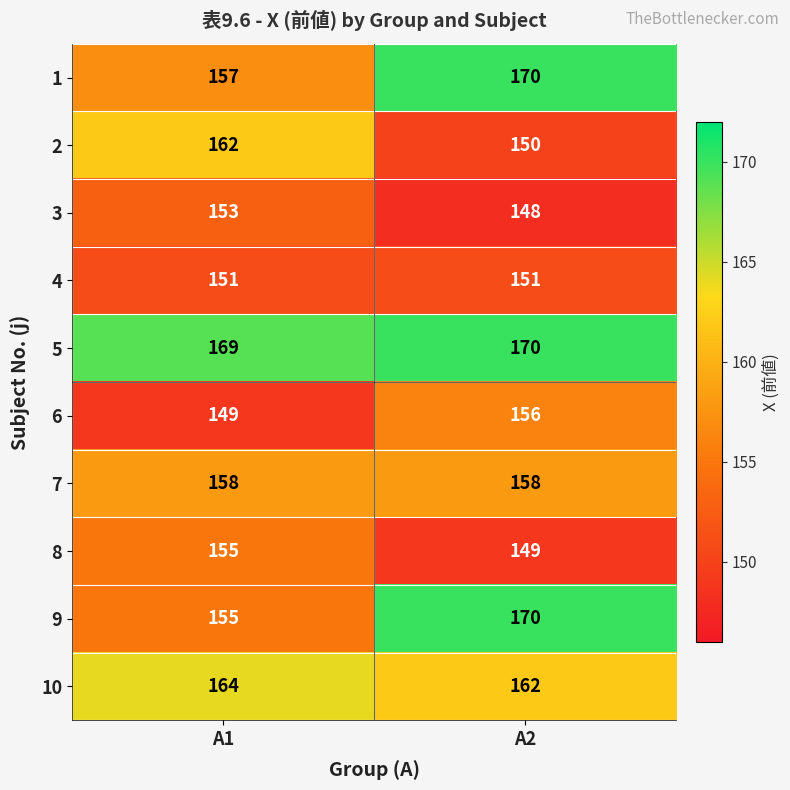

Which series has the largest total across all categories?

5